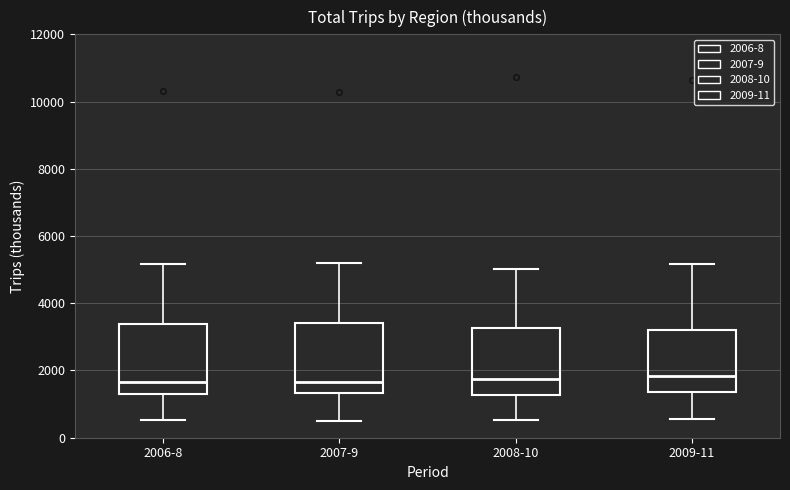

Reading left to right, transcribe this box plot: for each box, give where its median line is, the range the box spans, and where its two whiskers end, as read against the y-axis. The values are not printed on the chart, so give them approximately, as read against the axis.

2006-8: median 1600, box 1400 to 3400, whiskers 600 to 5200
2007-9: median 1600, box 1400 to 3400, whiskers 600 to 5200
2008-10: median 1800, box 1200 to 3200, whiskers 600 to 5000
2009-11: median 1800, box 1400 to 3200, whiskers 600 to 5200